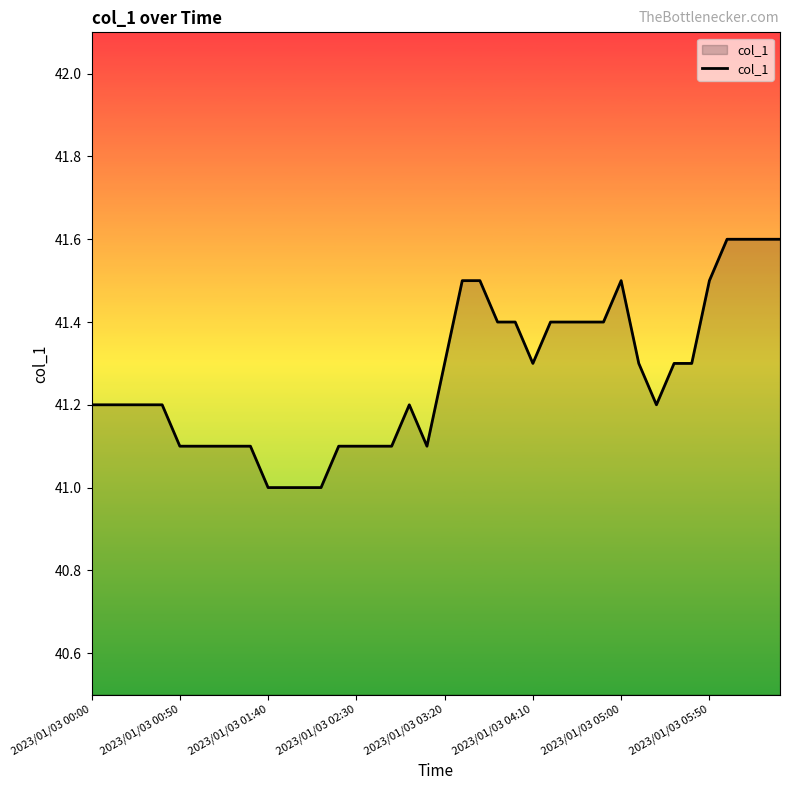

What is the maximum value shown in the chart?

41.6